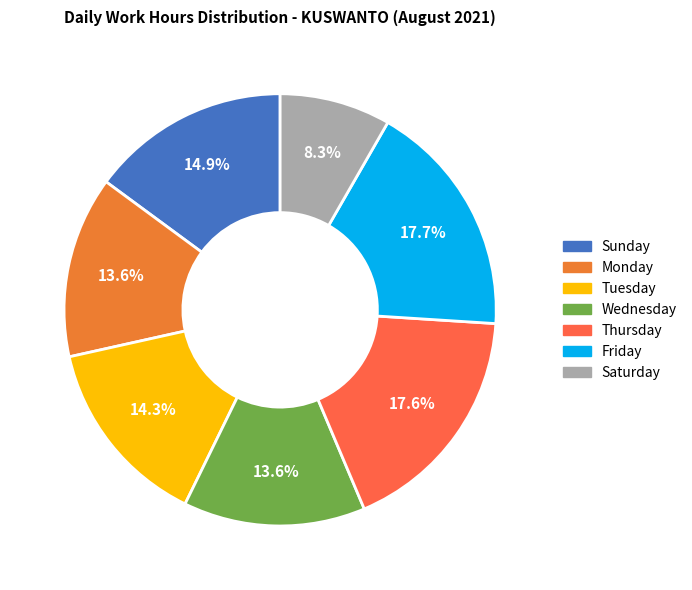

To the nearest percent, what is the difference between the largest and smallest slice percentages?

9%